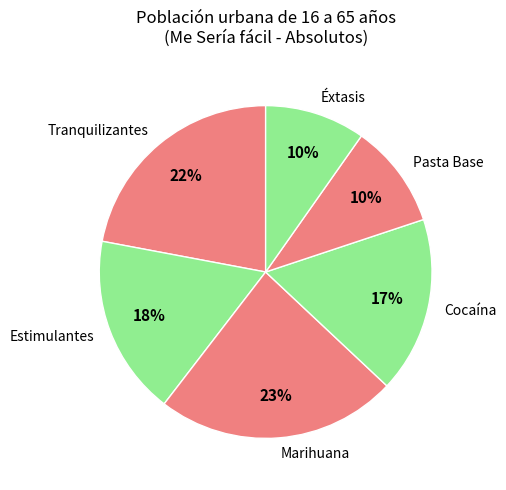

Is there a majority slice in this chart?

No